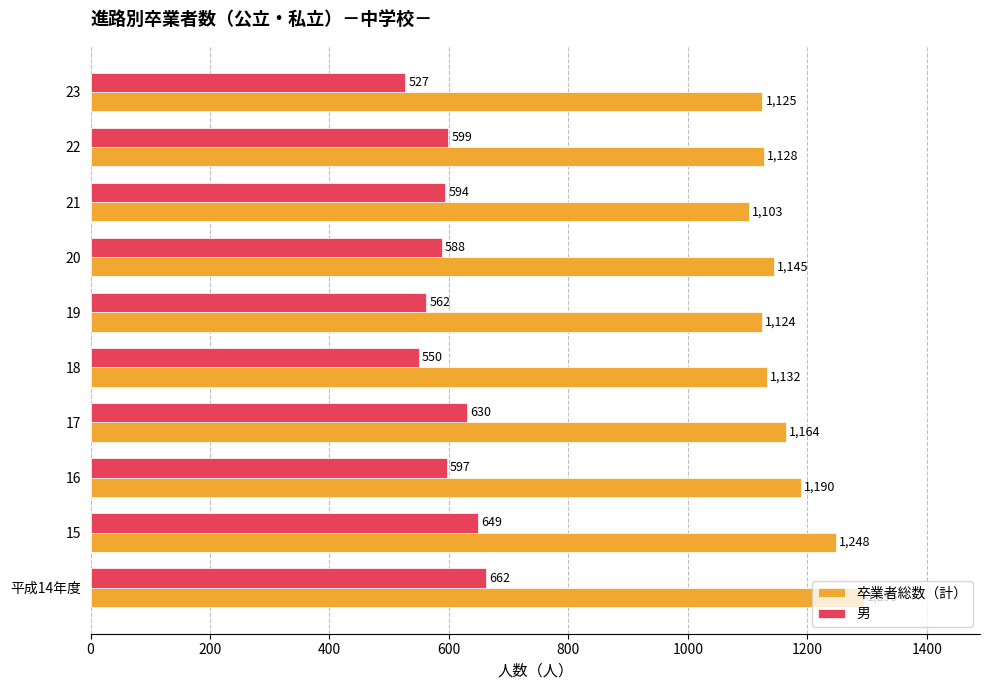

What is the difference between the maximum and second lowest values in the 男 series?

112